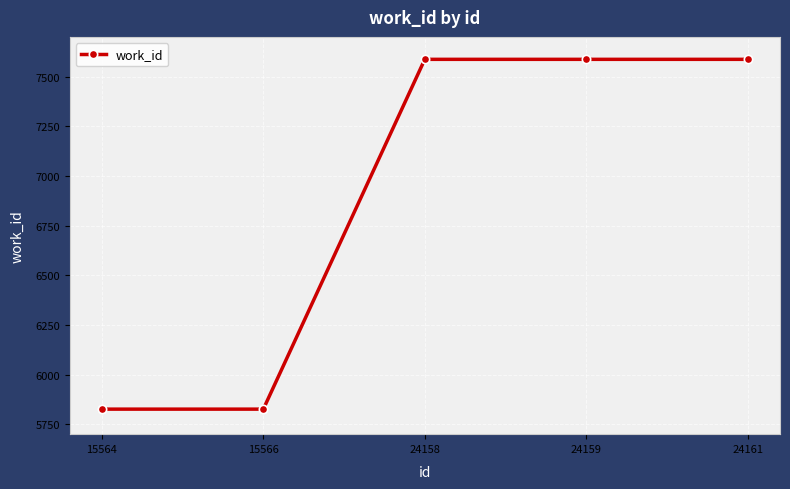

Is this an area chart (filled region under the line)?

No